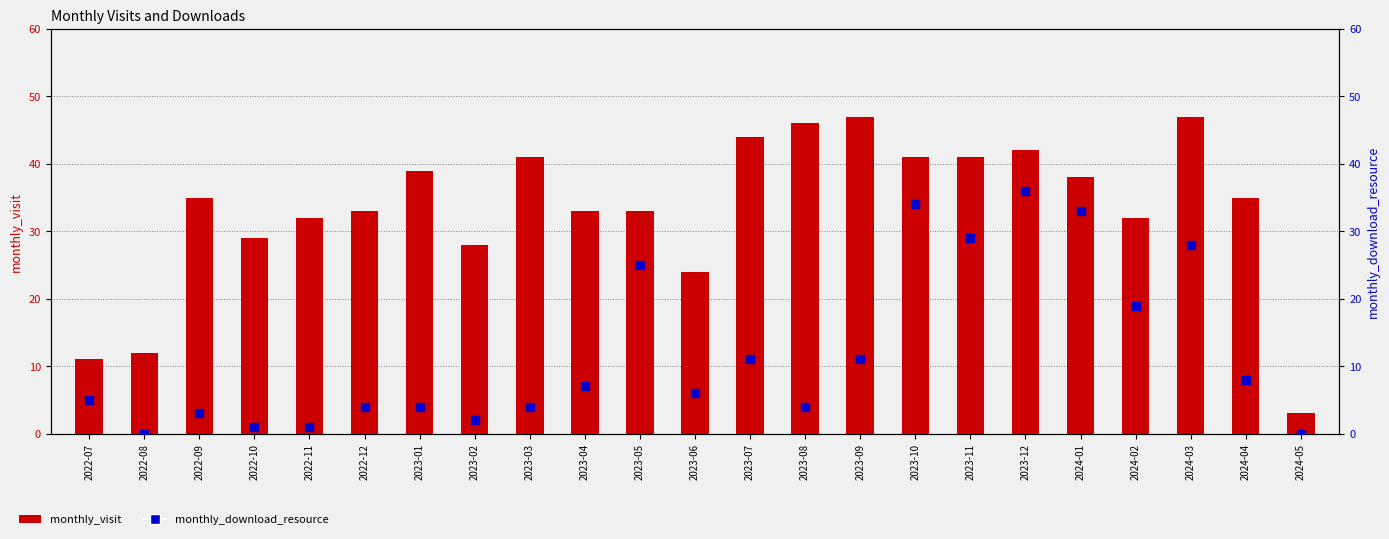

Which series contains the highest Y value?

monthly_visit